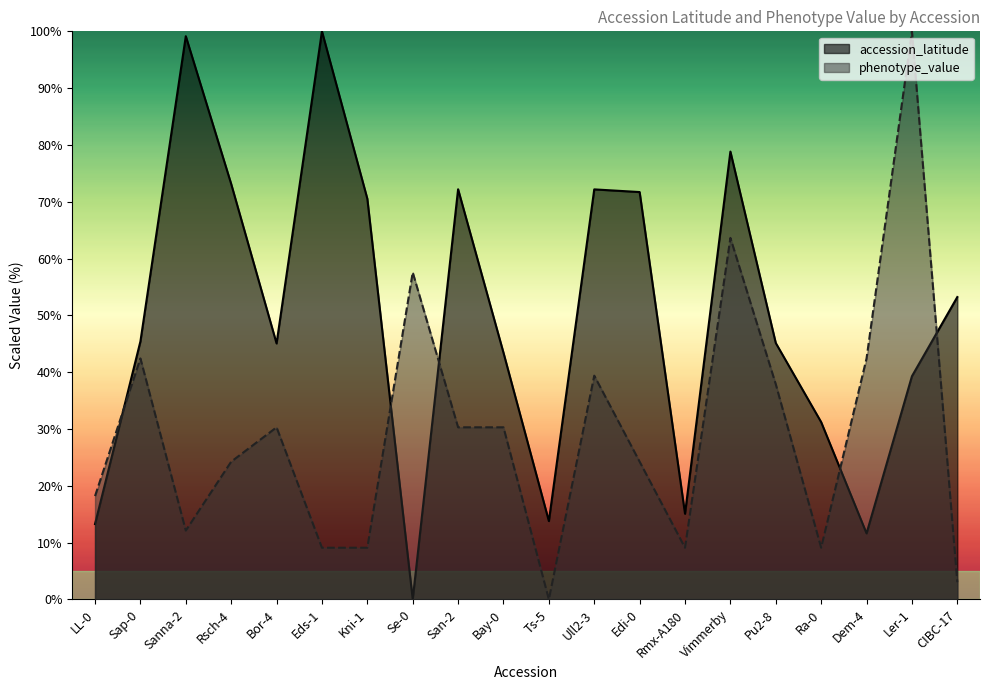

Rank the categories by phenotype_value value from highest to lowest.

Ler-1, Vimmerby, Se-0, Sap-0, Dem-4, Ull2-3, Pu2-8, Bor-4, San-2, Bay-0, Rsch-4, Edi-0, LL-0, Sanna-2, Eds-1, Kni-1, Rmx-A180, Ra-0, CIBC-17, Ts-5